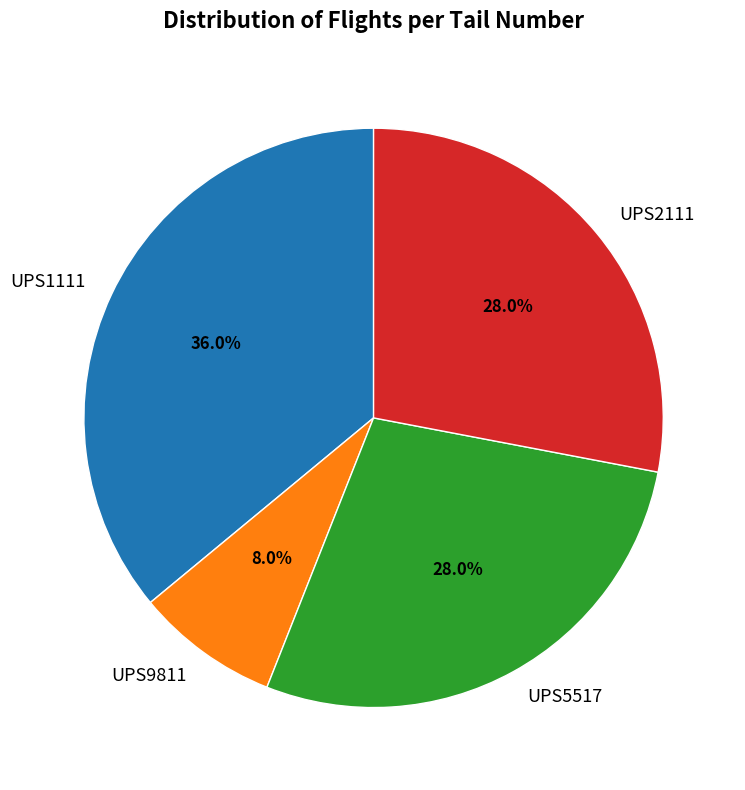

Does UPS9811 represent more than half of the total?

No